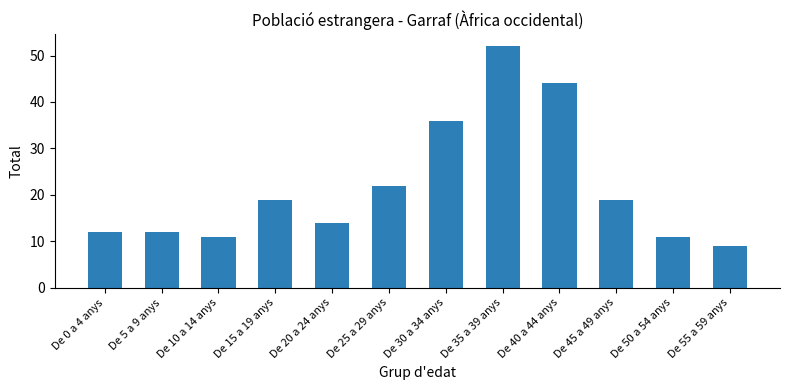

True or false: the data shows 4 at De 55 a 59 anys.

False